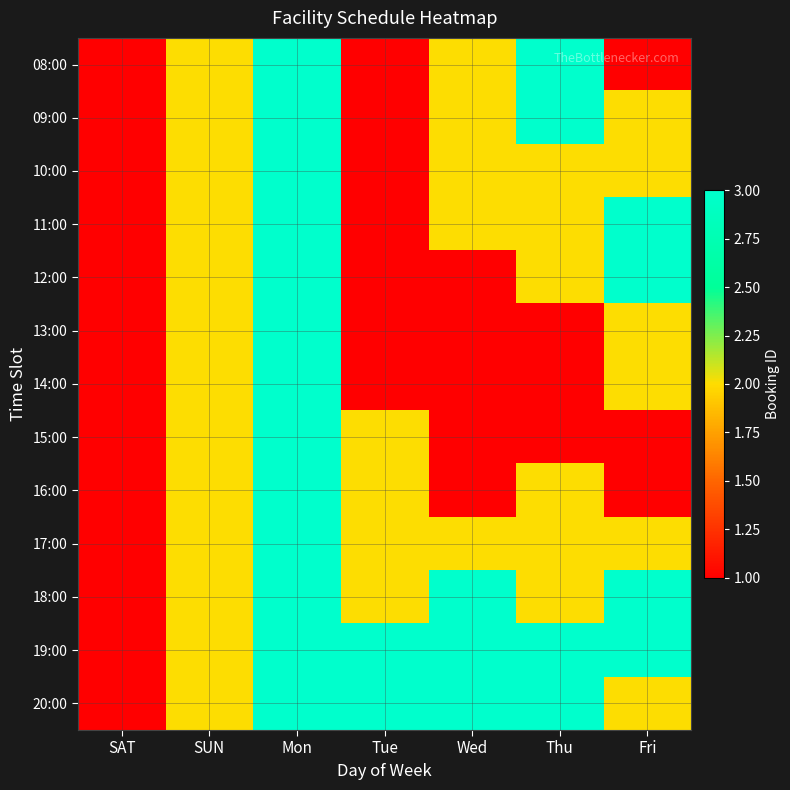

What is the maximum value shown in the chart?

3